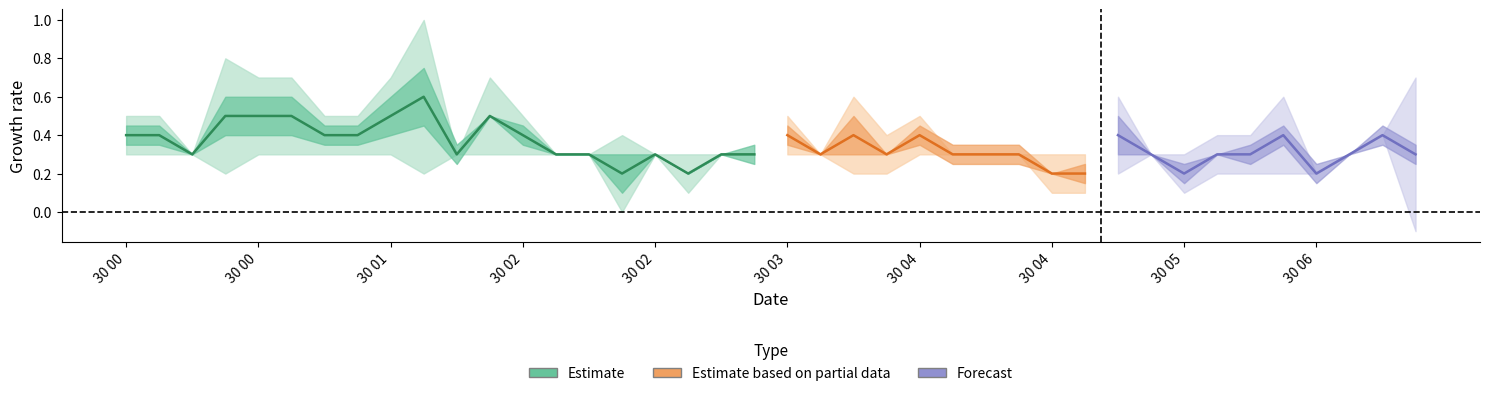

Which category has the lowest value across all series?

2009/03/30 00:10